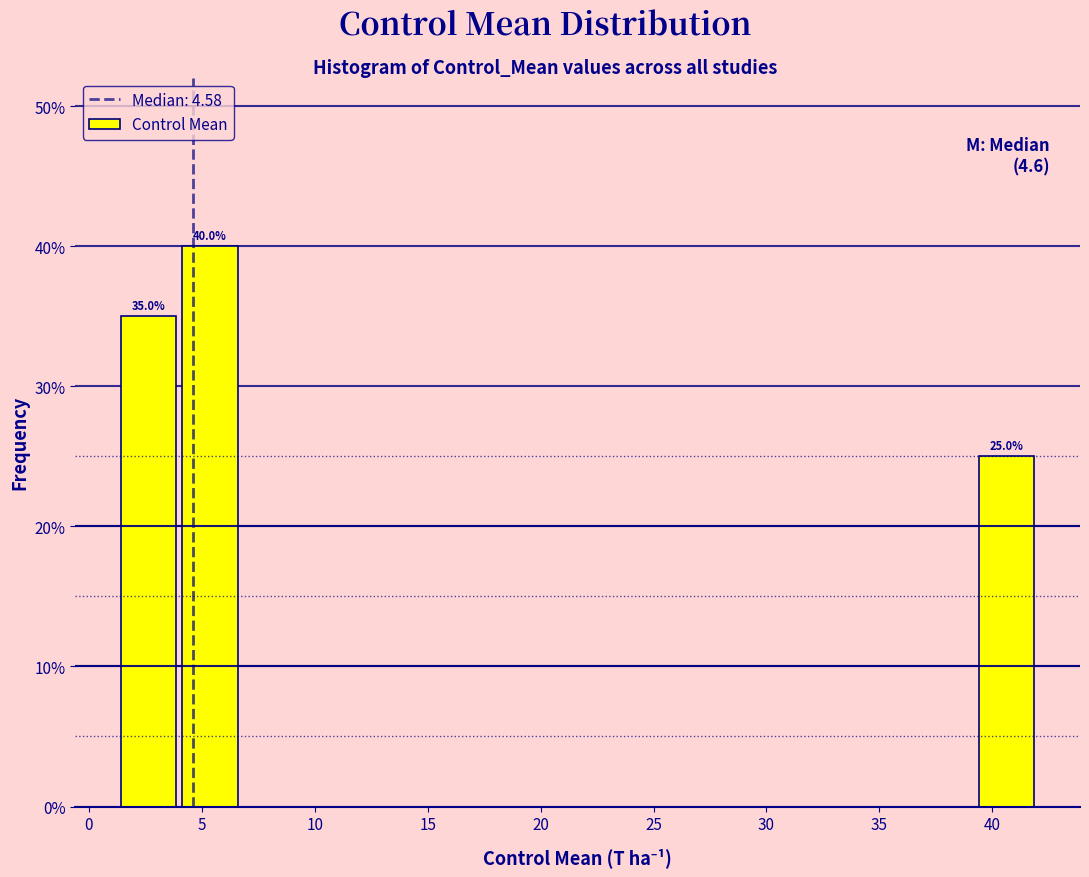

Over which range of the x-axis is the bar tallest?

4.0 to 6.5